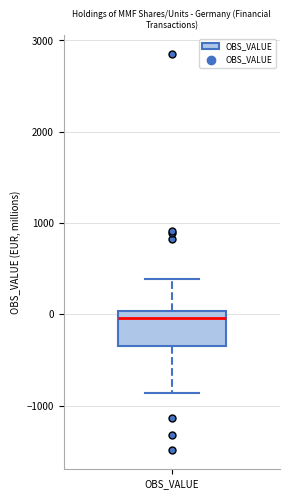

Transcribe this box plot: give where the median line is, the range the box spans, and where the two whiskers end, as read against the y-axis. The values are not printed on the chart, so give them approximately, as read against the axis.

median 0 (just below the box's upper edge), box -300 to 0, whiskers -900 to 400